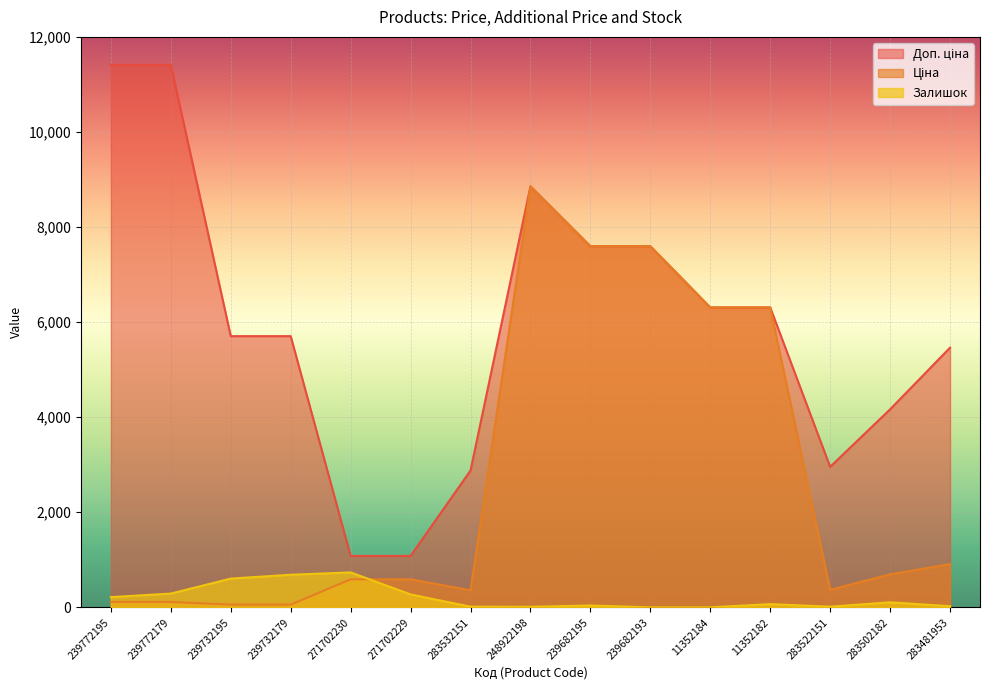

What is the label of the 15th point from the left?

283481953